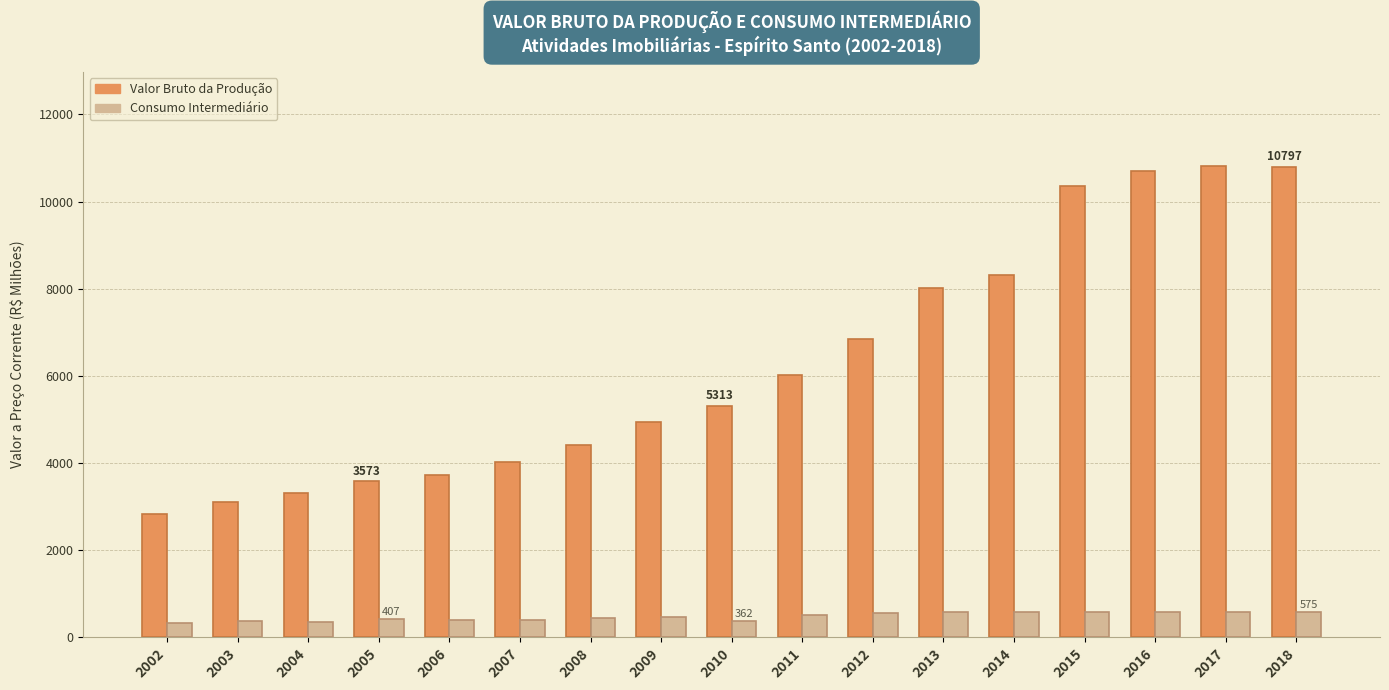

What is the difference between the Valor Bruto da Produção values at 2012 and 2013?

1157.9